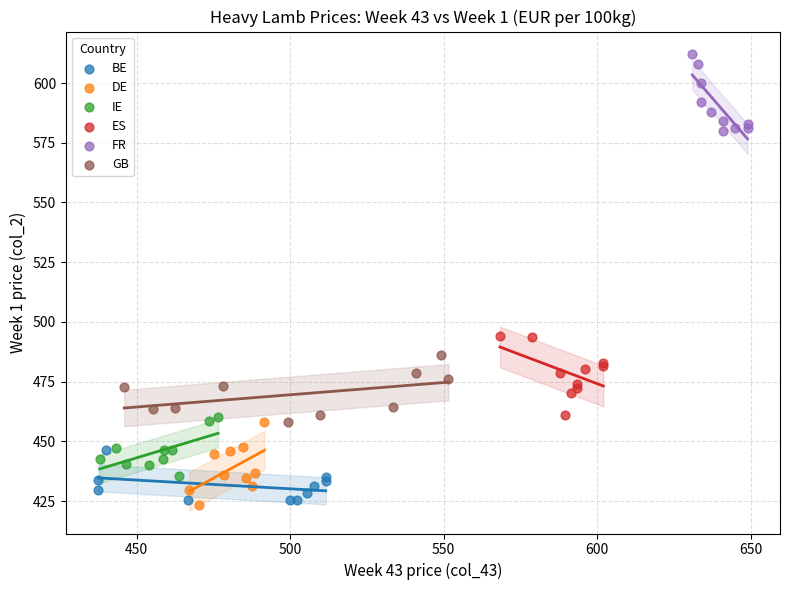

Which series contains the highest Y value?

FR